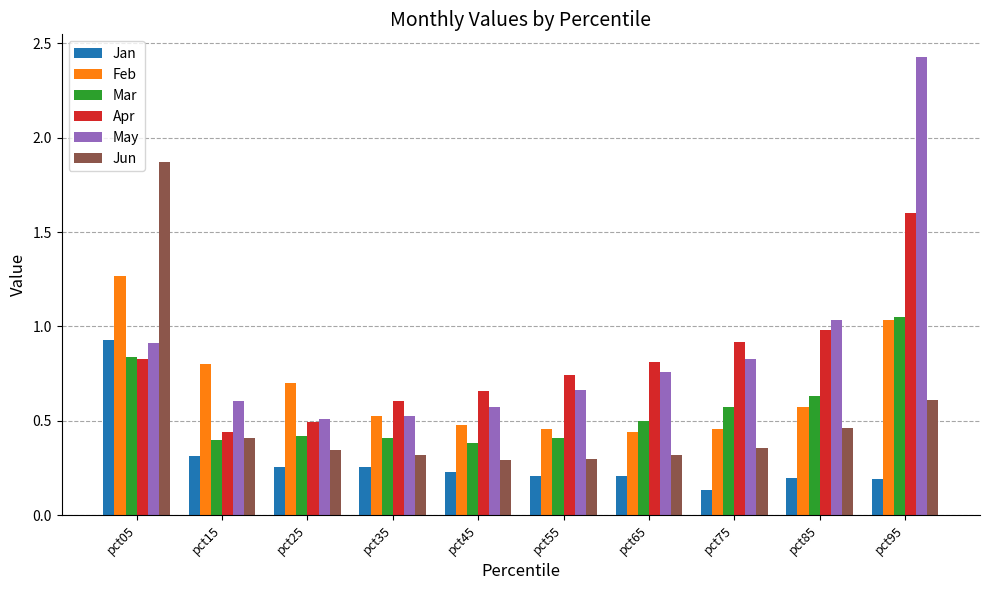

True or false: Jan has a value of 0.1 at pct35.

False